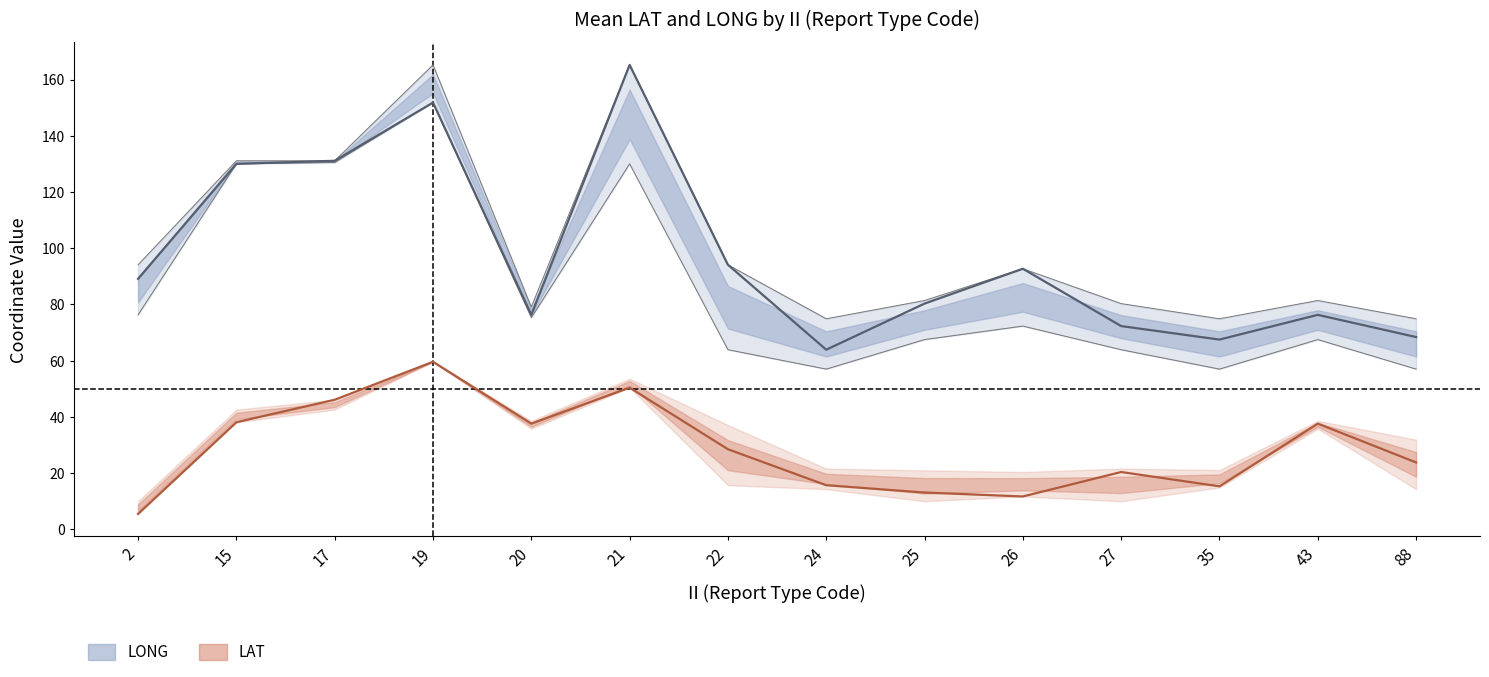

Reading right to left, list all the values displayed in this chart.

LONG (mean): 88=68.4	43=76.3	35=67.5	27=72.3	26=92.7	25=80.3	24=63.9	22=94.1	21=165.2	20=76.3	19=151.8	17=131.1	15=130.0	2=89.1
LAT (mean): 88=23.8	43=37.6	35=15.3	27=20.4	26=11.7	25=13.1	24=15.7	22=28.5	21=50.4	20=37.6	19=59.6	17=46.1	15=38.1	2=5.5